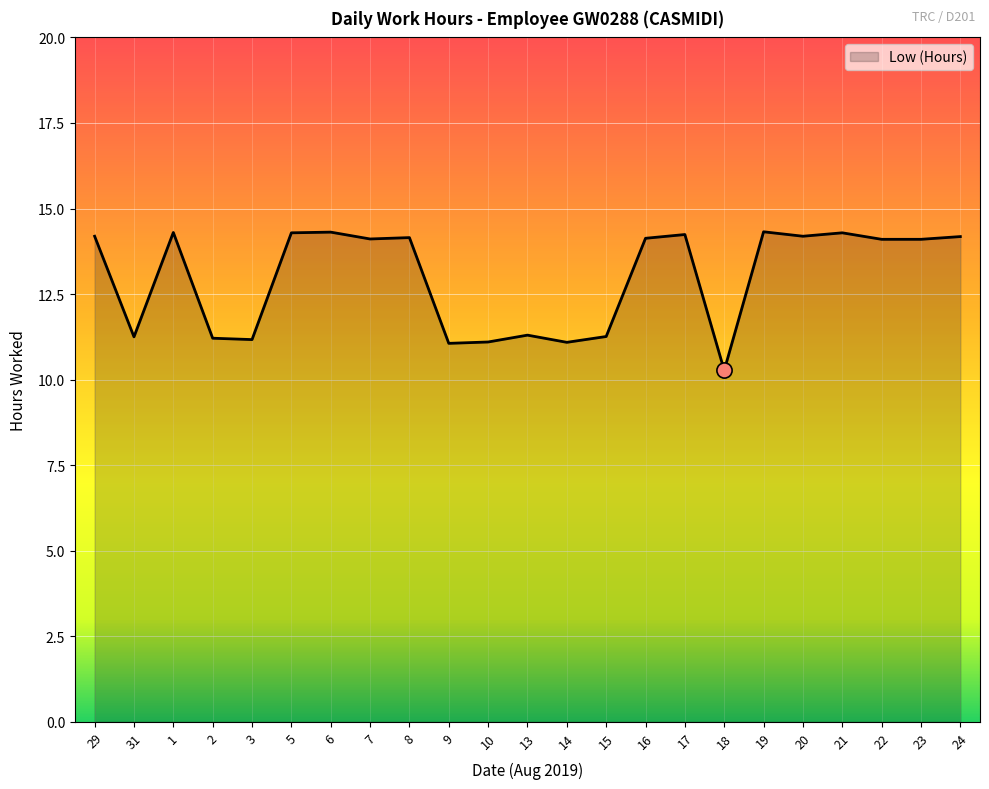

What is the ratio of the value at 10 to the value at 16?

0.8